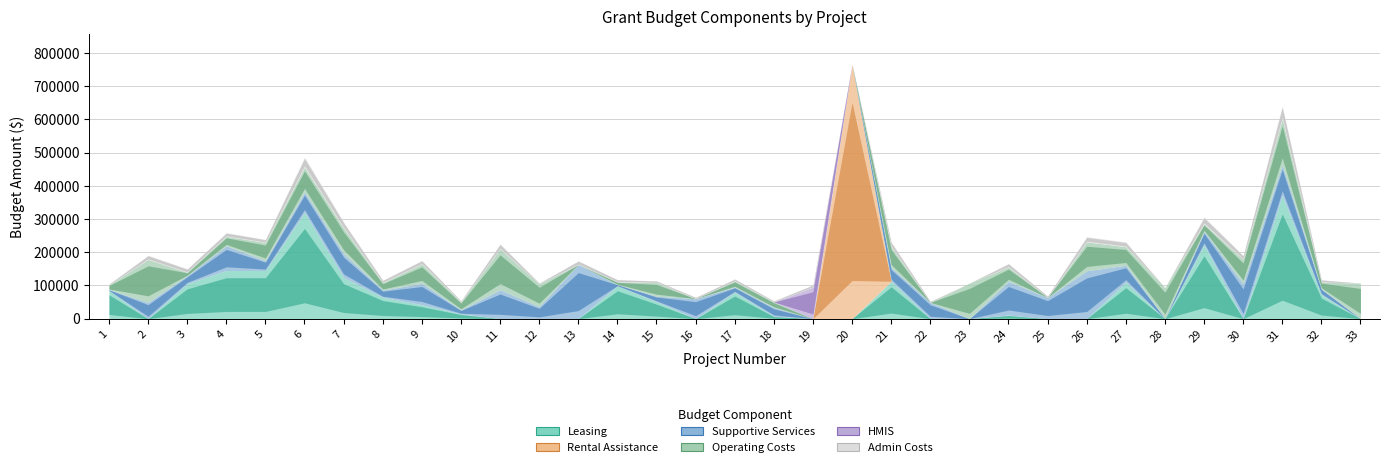

True or false: Leasing and Admin Costs intersect in this chart.

True